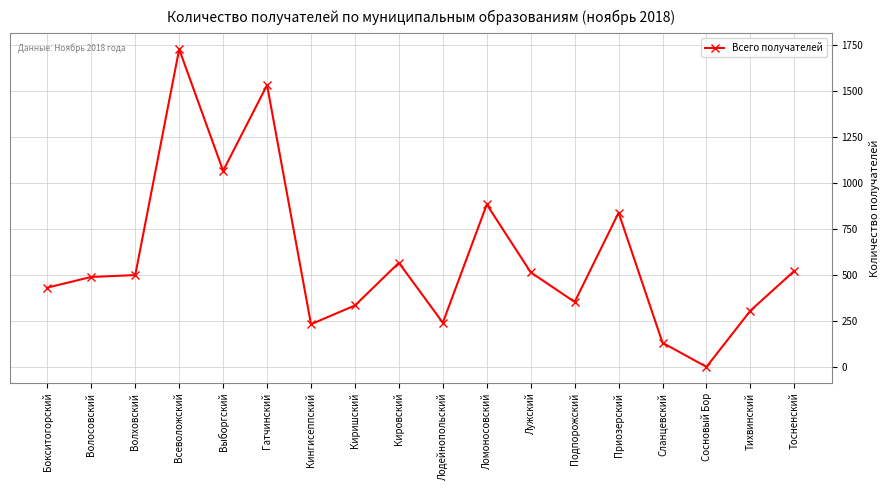

Is it true that the value at Волосовский is 654?

False